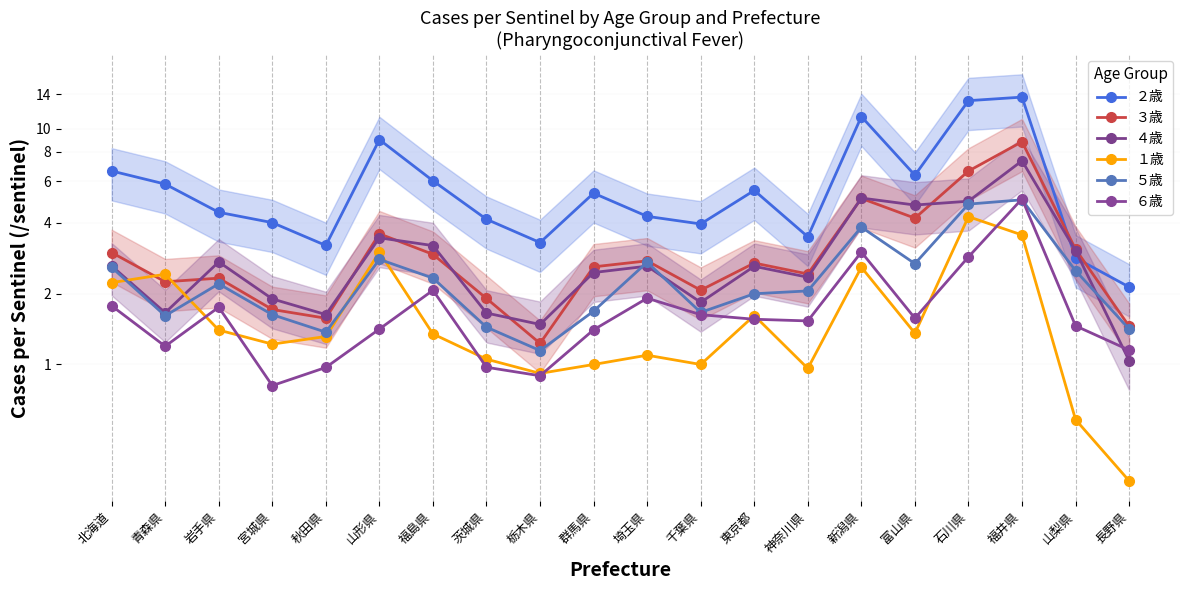

Rank the series by their maximum value, from highest to lowest.

２歳, ３歳, ４歳, ６歳, ５歳, １歳